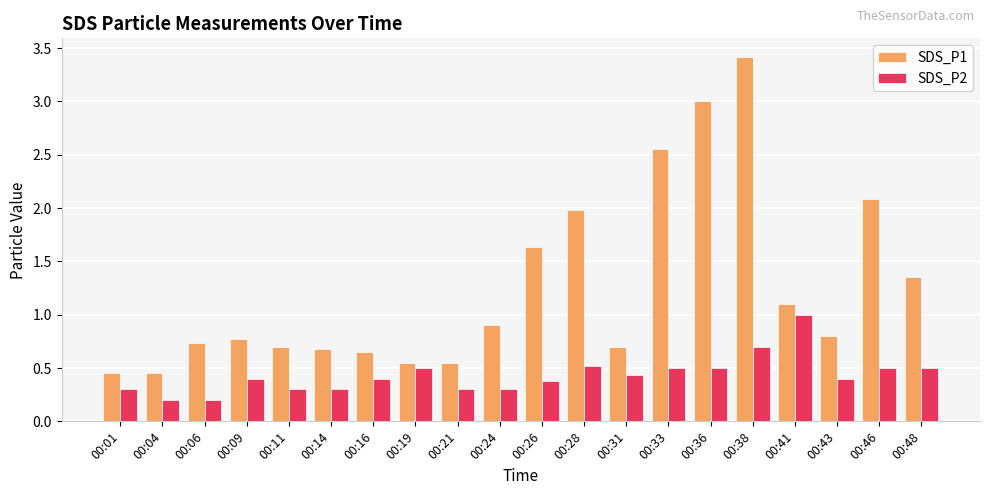

At which label does SDS_P2 reach its peak?

00:41